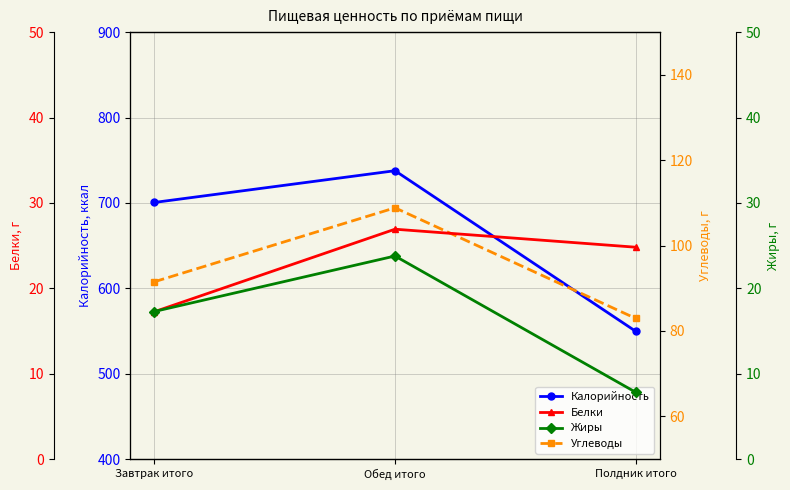

List the series in order of their peak value, highest first.

Калорийность, Углеводы, Белки, Жиры